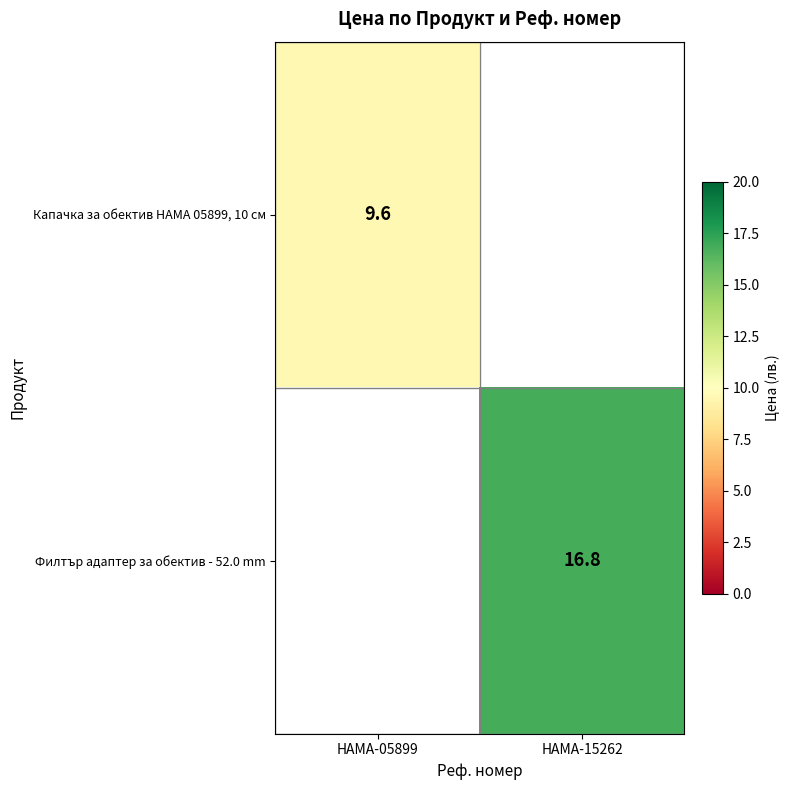

The Филтър адаптер за обектив - 52.0 mm series shows 5.7 at HAMA-15262. True or false?

False